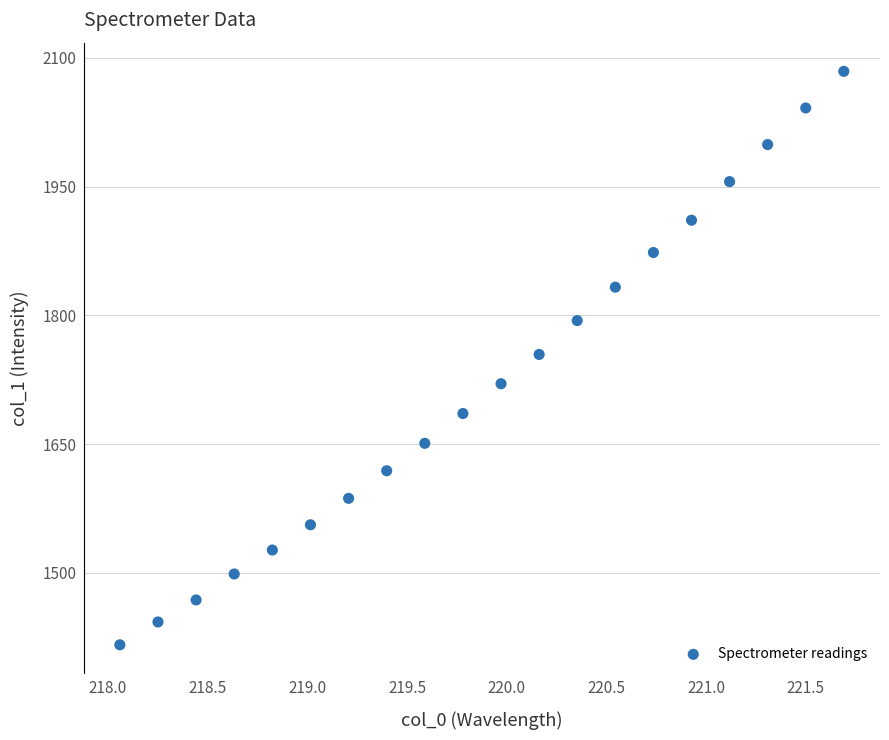

What is the range of X values (max minus min)?

3.6